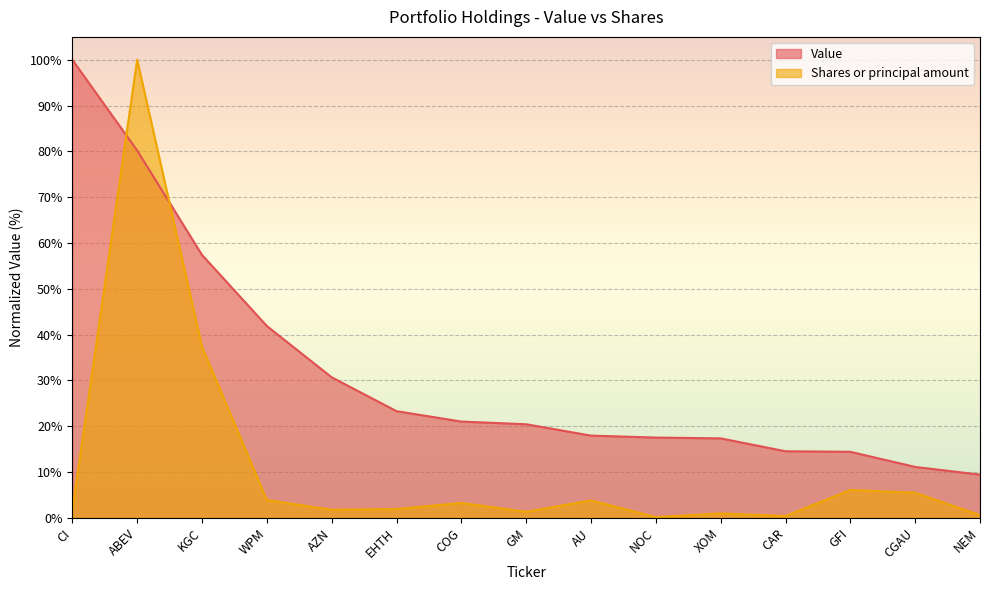

What value does the Shares or principal amount series have at GFI?

6.1